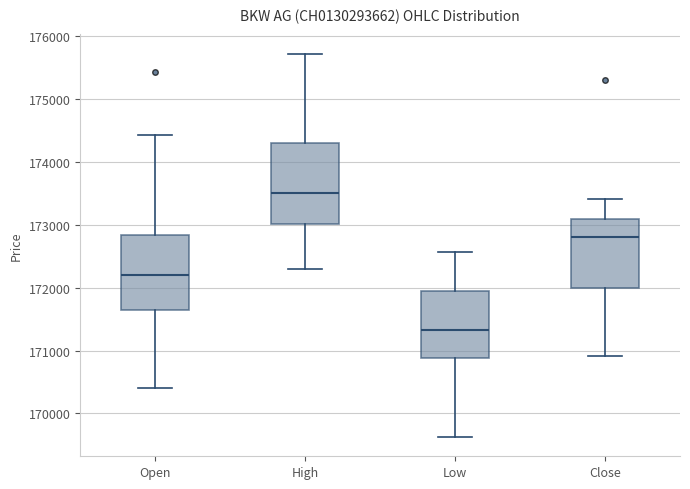

Reading left to right, read every box against the y-axis: the position of its median line, the range the box covers, and the ends of its whiskers. The values are not printed on the chart, so give them approximately, as read against the axis.

Open: median 172200, box 171600 to 172800, whiskers 170400 to 174400
High: median 173500, box 173000 to 174300, whiskers 172300 to 175700
Low: median 171300, box 170900 to 171900, whiskers 169600 to 172600
Close: median 172800, box 172000 to 173100, whiskers 170900 to 173400